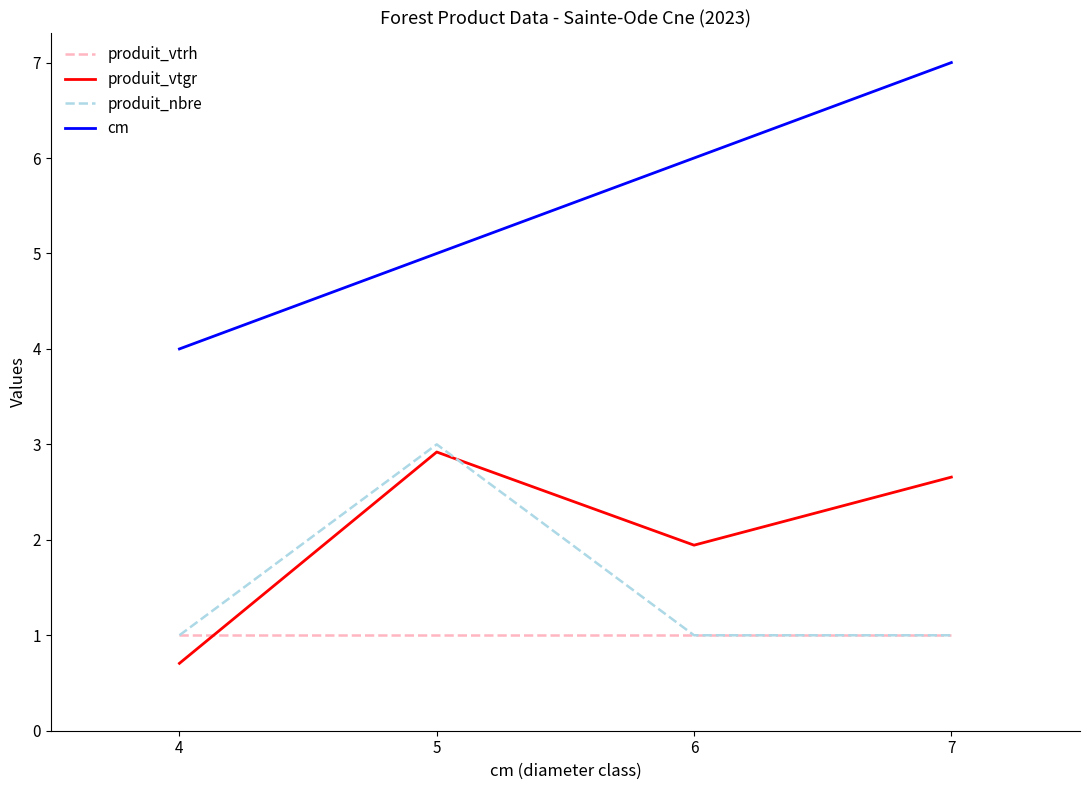

Is the value of produit_vtrh at 4 greater than the value of produit_nbre at 5?

No